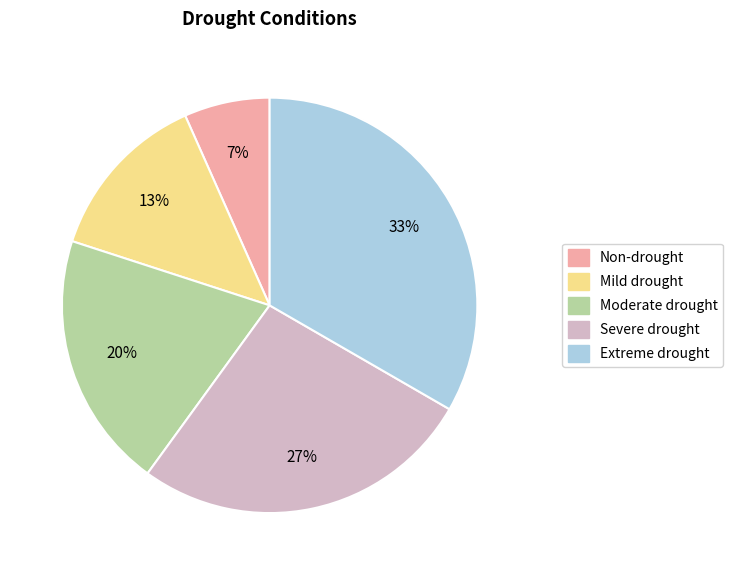

Does any single category account for the majority?

No